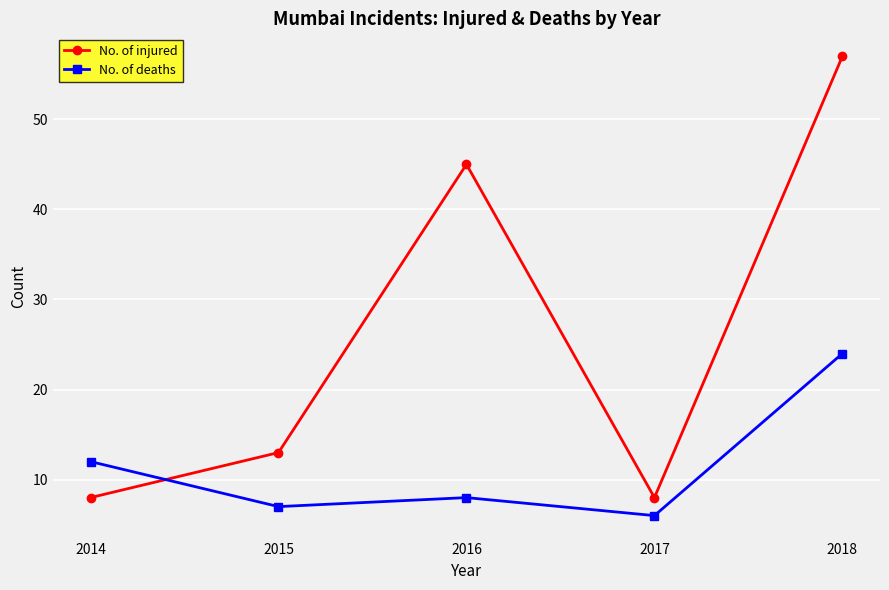

Reading left to right, what are all the values shown in this chart?

No. of injured: 2014=8	2015=13	2016=45	2017=8	2018=57
No. of deaths: 2014=12	2015=7	2016=8	2017=6	2018=24